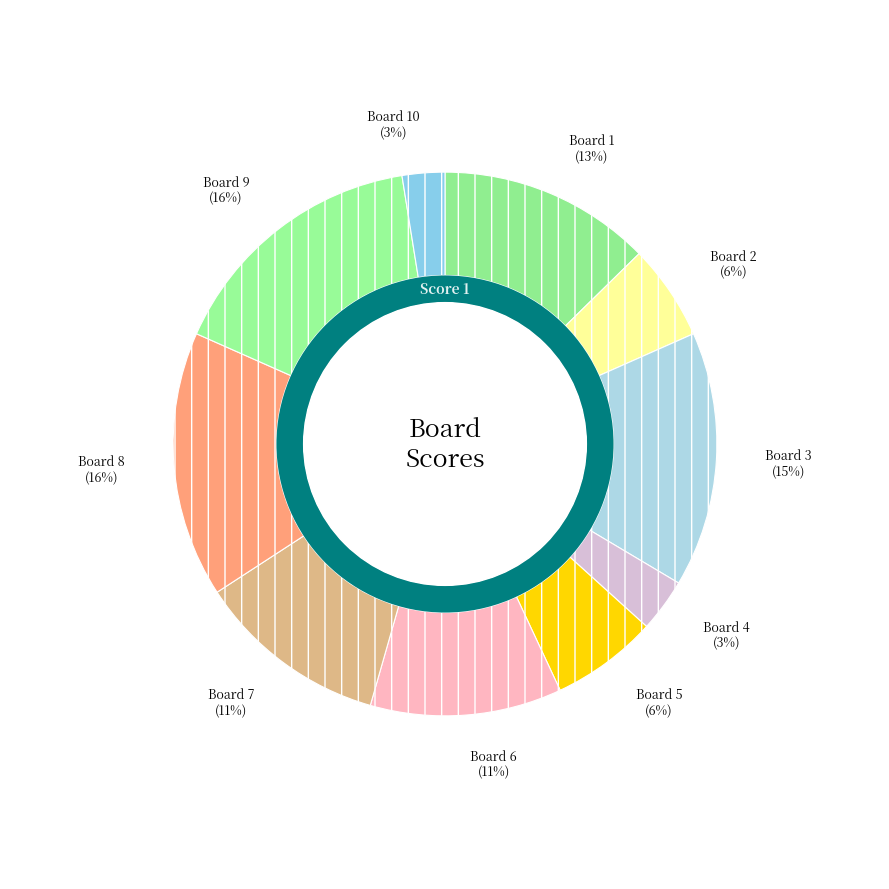

Which category has the biggest portion of the pie?

Board 8